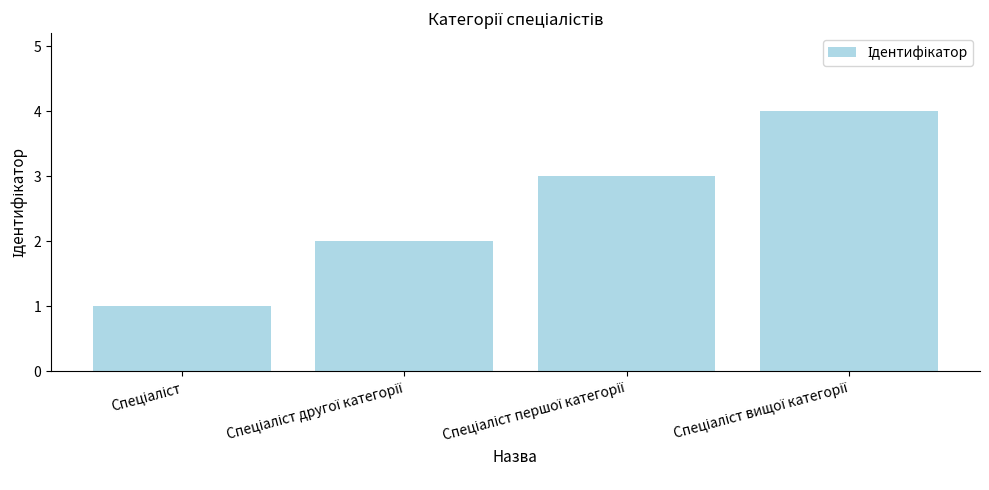

What is the sum of all values?

10